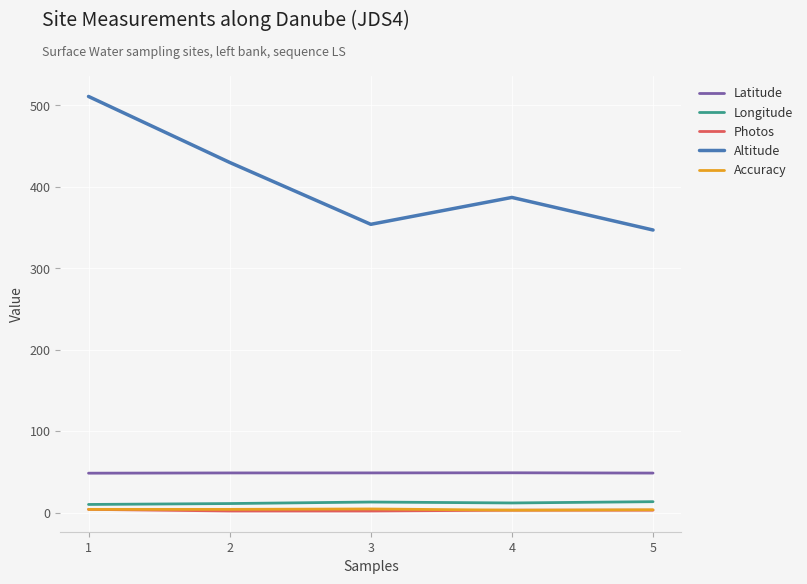

The Latitude series shows 87.0 at 4. True or false?

False